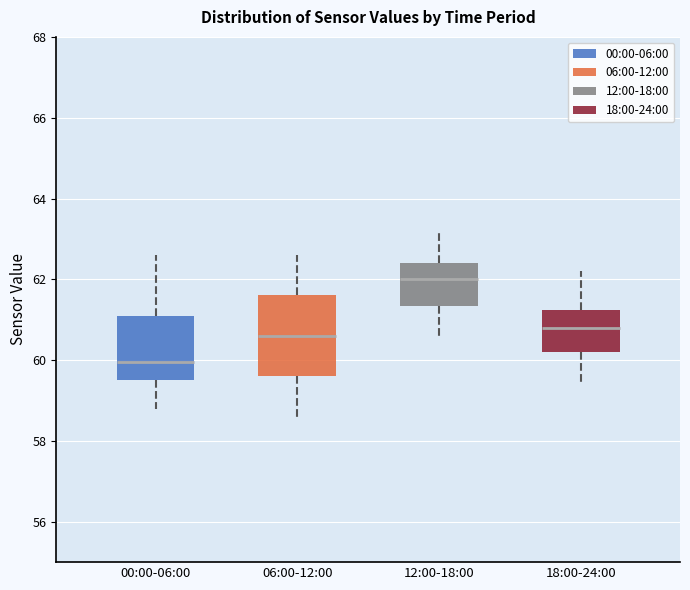

Reading left to right, transcribe this box plot: for each box, give where its median line is, the range the box spans, and where its two whiskers end, as read against the y-axis. The values are not printed on the chart, so give them approximately, as read against the axis.

00:00-06:00: median 60.0, box 59.6 to 61.2, whiskers 58.8 to 62.6
06:00-12:00: median 60.6, box 59.6 to 61.6, whiskers 58.6 to 62.6
12:00-18:00: median 62.0, box 61.4 to 62.4, whiskers 60.6 to 63.2
18:00-24:00: median 60.8, box 60.2 to 61.2, whiskers 59.4 to 62.2